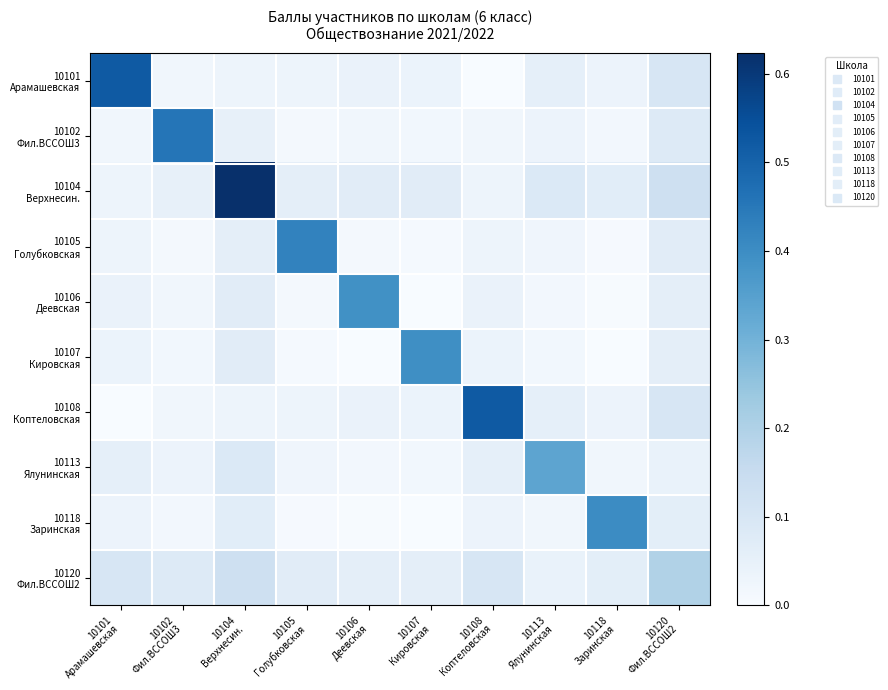

Count the number of categories in the chart.

10